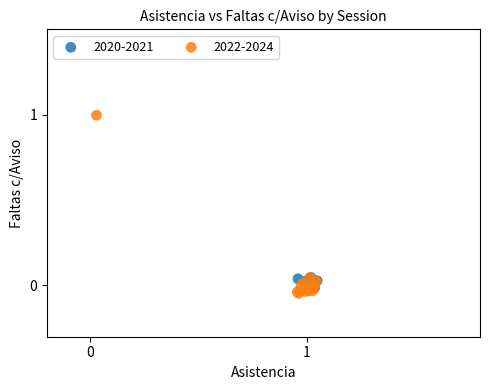

Which series has the widest spread of Y values?

2022-2024